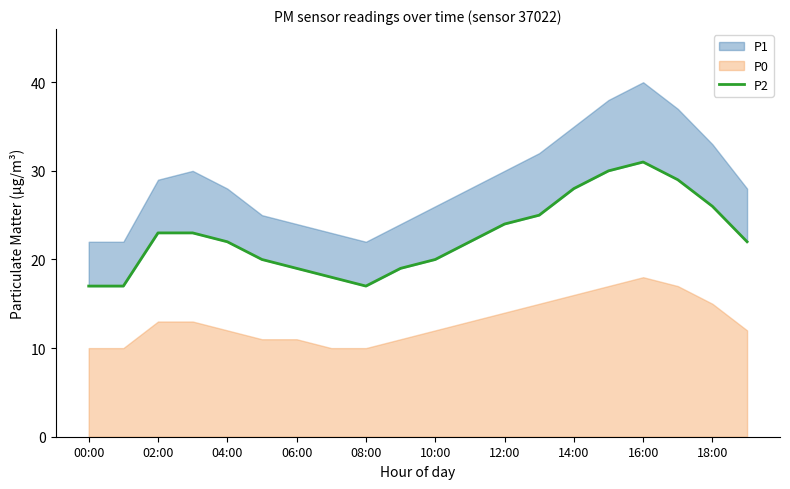

Does the chart display data point markers on the line(s)?

No